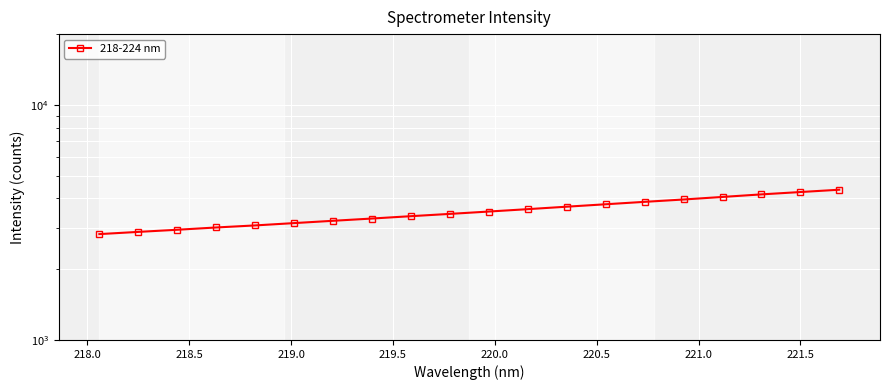

Reading left to right, transcribe all the data shown in this chart.

2820.5	2882.3	2943.0	3009.9	3071.0	3141.6	3213.5	3285.3	3362.1	3438.0	3518.2	3601.5	3689.3	3778.0	3868.7	3958.4	4059.0	4162.0	4258.4	4356.3